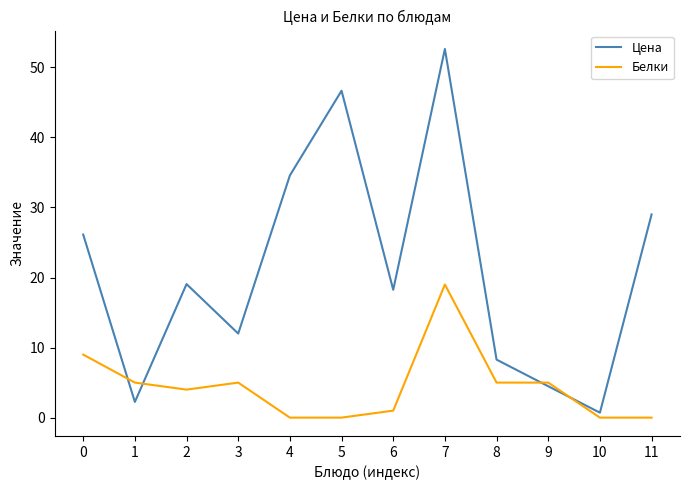

At which category is the sum across all series the highest?

7